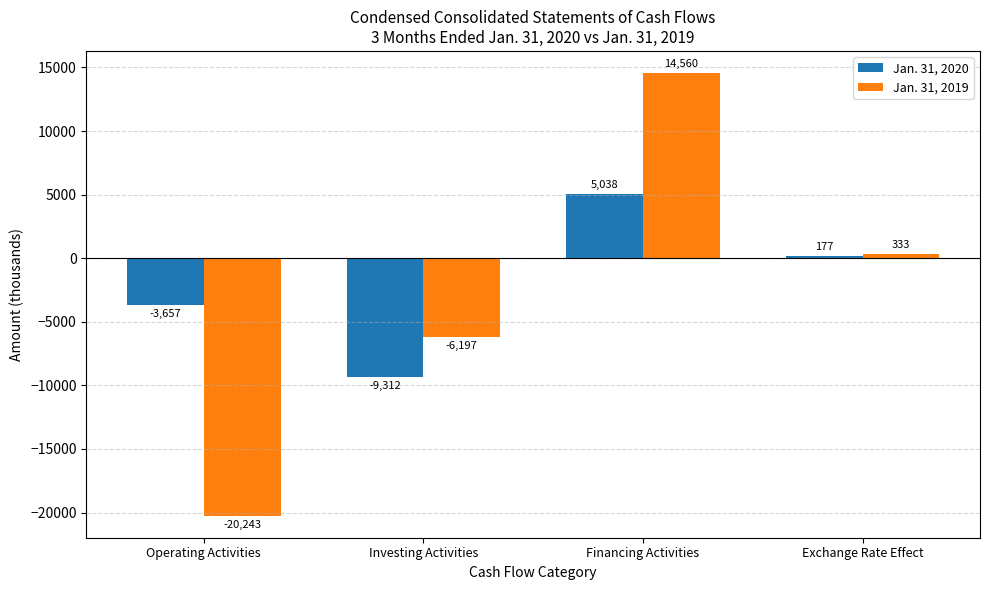

What is the average value of the Jan. 31, 2020 series?

-1938